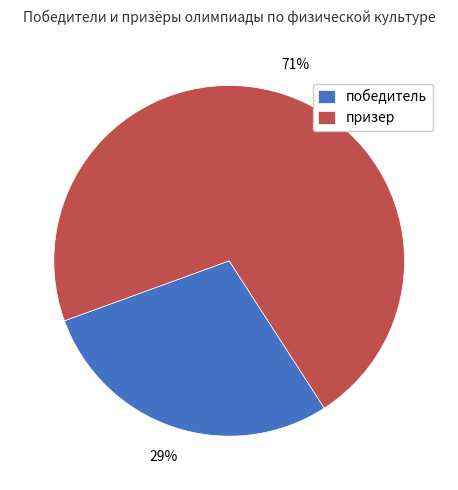

Between призер and победитель, which is larger?

призер